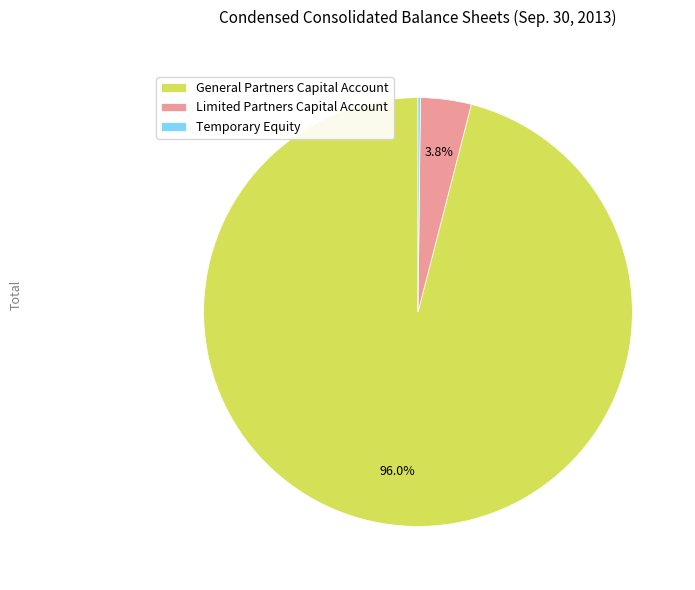

Between Limited Partners Capital Account and General Partners Capital Account, which is larger?

General Partners Capital Account